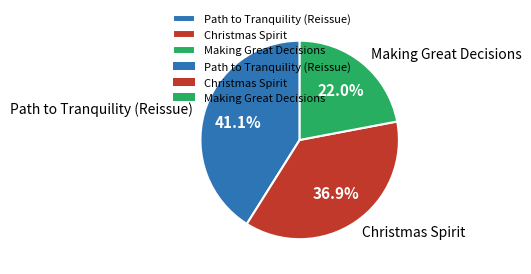

What percentage is the Christmas Spirit slice, to the nearest percent?

37%